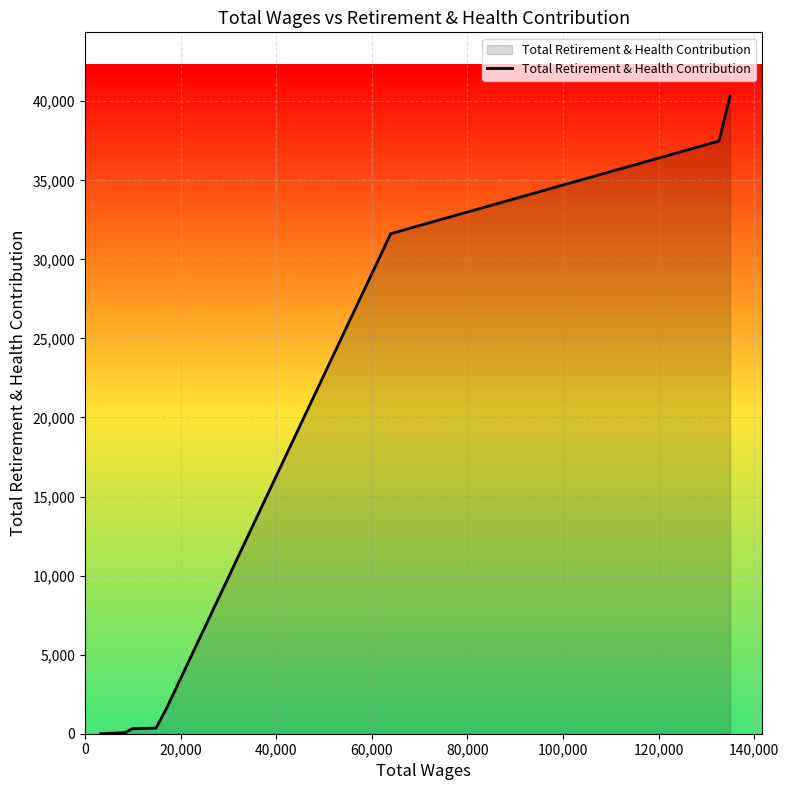

What is the difference between the maximum and minimum values?

40327